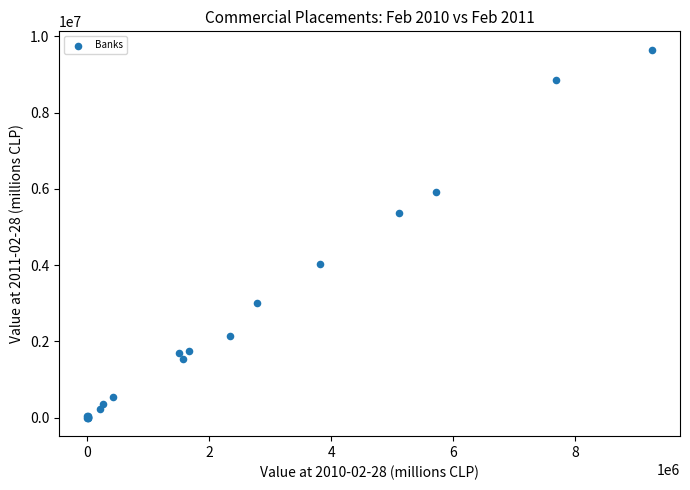

What Y value in the scatter plot is closest to 4823843?

5373751.2